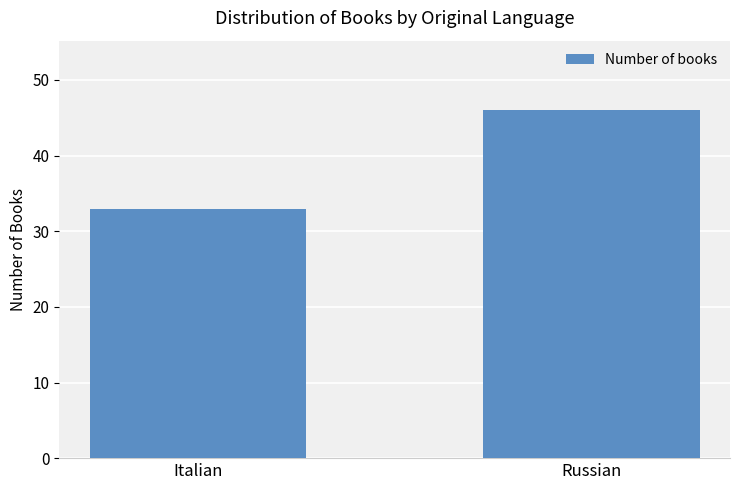

What value does the data have at Italian, to the nearest 5?

35